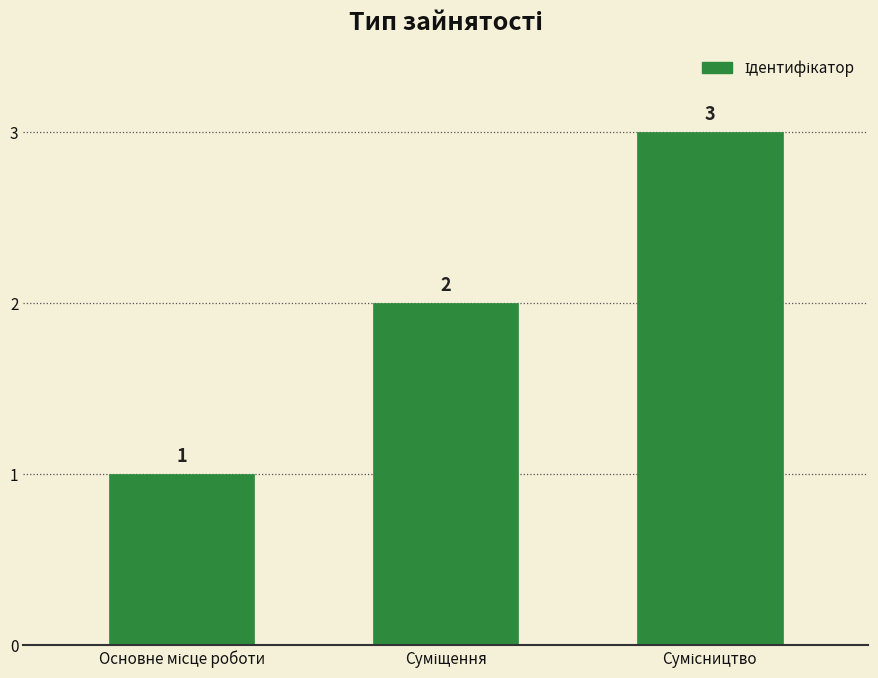

Does the chart contain any negative values?

No